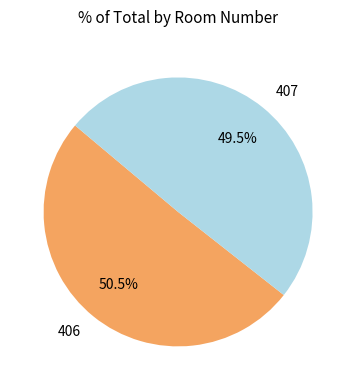

Is it true that 407 is 58% of the pie?

False